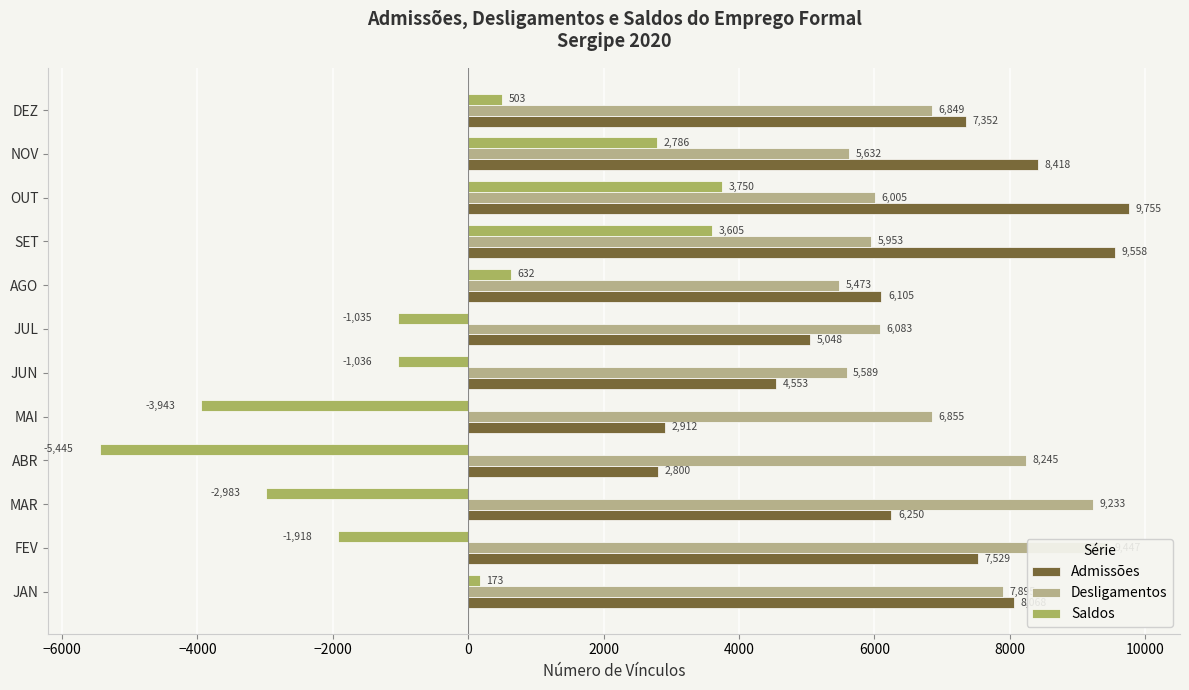

The Saldos series shows -1599 at MAI. True or false?

False